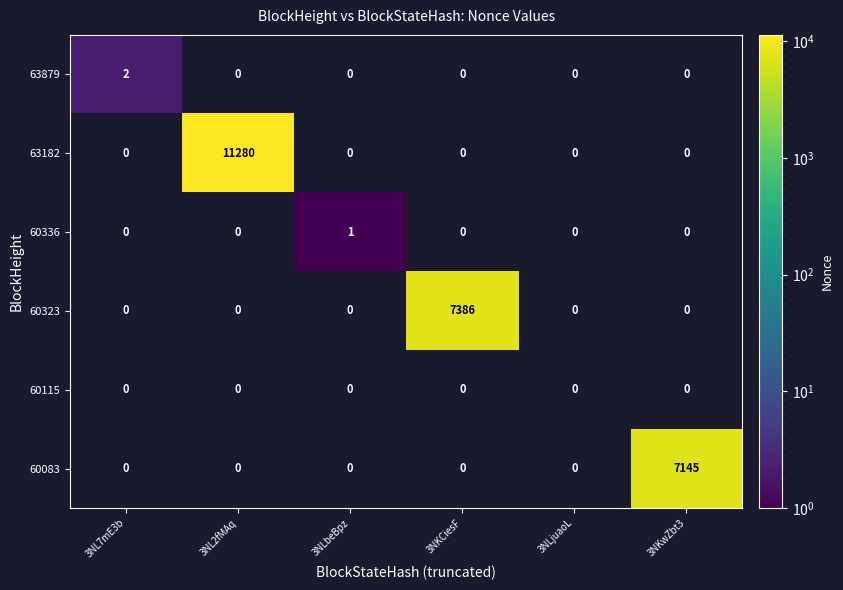

What is the total value across all series at 3NKwZbt3?

7145